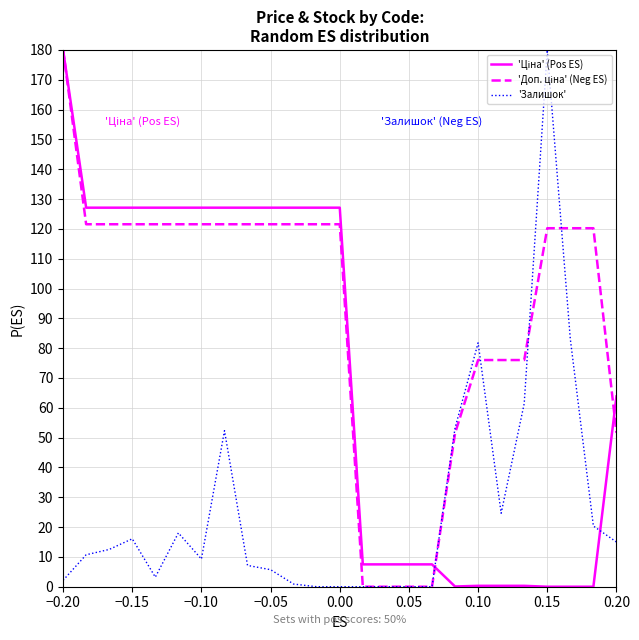

Where does the 'Доп. ціна' (Neg ES) series first go above 121?

−0.20